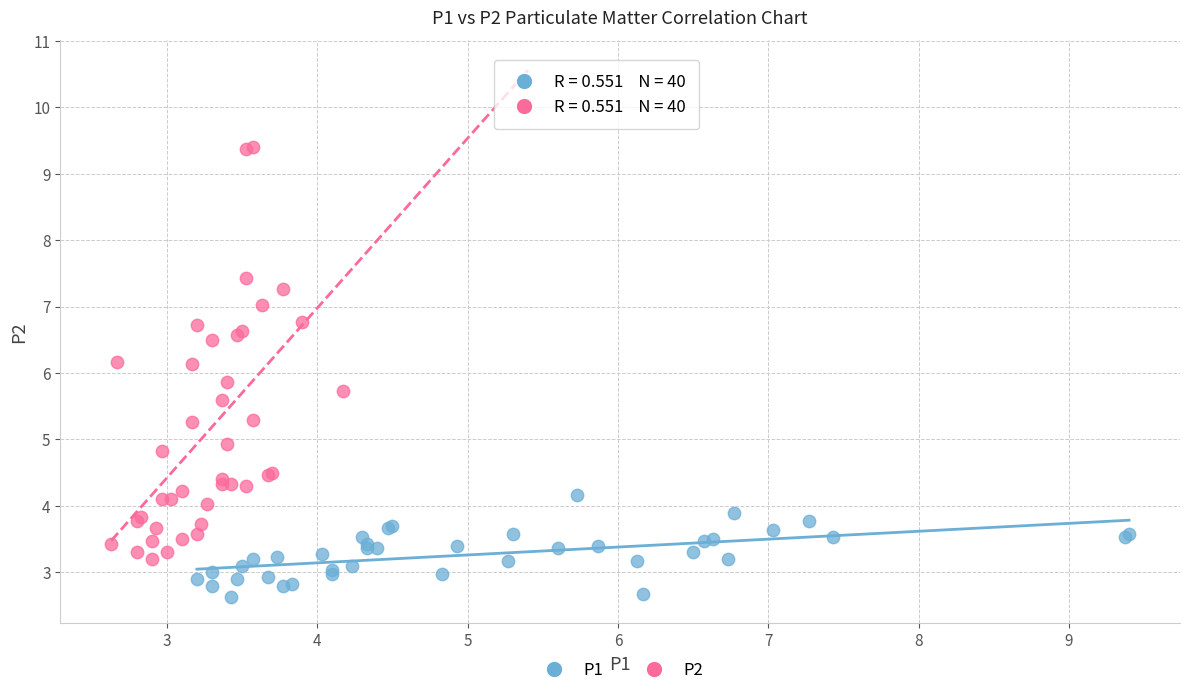

Which series has the widest spread of Y values?

P2